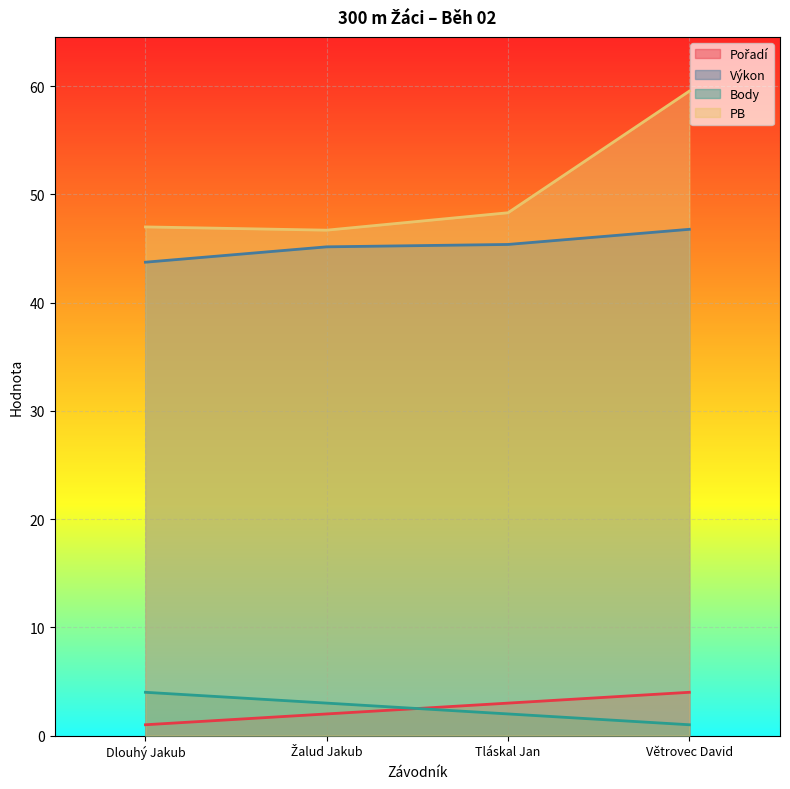

Reading left to right, transcribe all the data shown in this chart.

Pořadí: 1.0	2.0	3.0	4.0
Výkon: 43.7	45.2	45.4	46.8
Body: 4.0	3.0	2.0	1.0
PB: 47.0	46.7	48.3	59.5